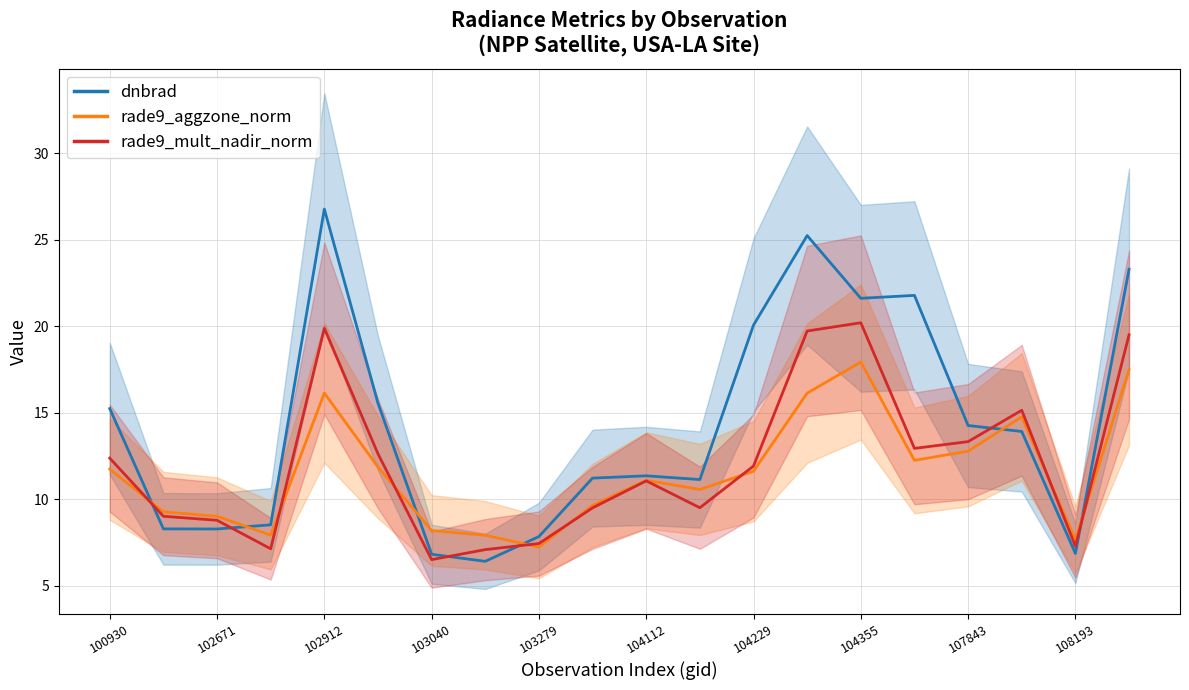

What is the difference between the dnbrad values at 107843 and 104112?

2.9